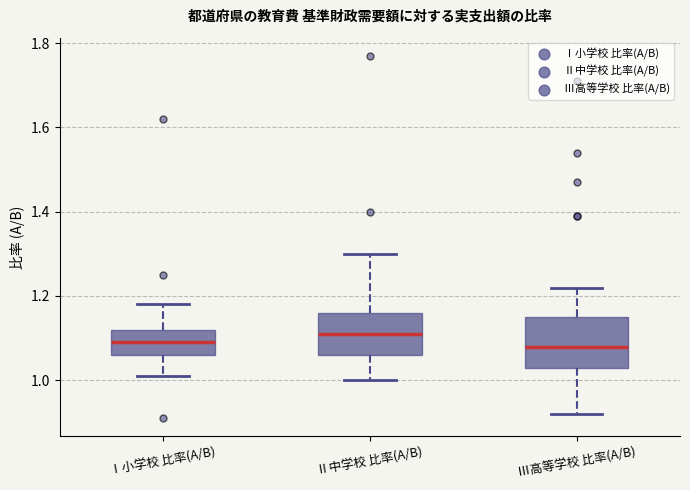

Reading left to right, transcribe this box plot: for each box, give where its median line is, the range the box spans, and where its two whiskers end, as read against the y-axis. The values are not printed on the chart, so give them approximately, as read against the axis.

Ⅰ小学校 比率(A/B): median 1.10, box 1.06 to 1.12, whiskers 1.02 to 1.18
Ⅱ中学校 比率(A/B): median 1.12, box 1.06 to 1.16, whiskers 1.00 to 1.30
Ⅲ高等学校 比率(A/B): median 1.08, box 1.04 to 1.16, whiskers 0.92 to 1.22